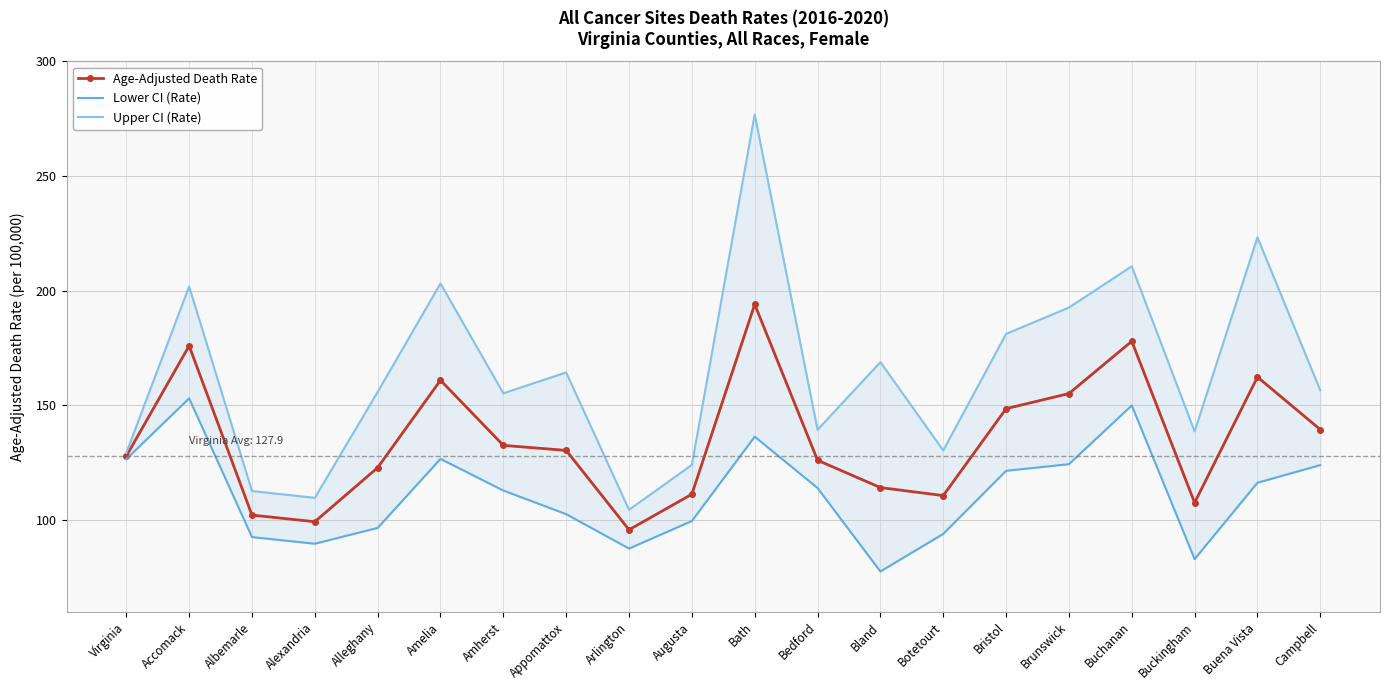

What is the minimum value for Upper CI (Rate)?

104.5